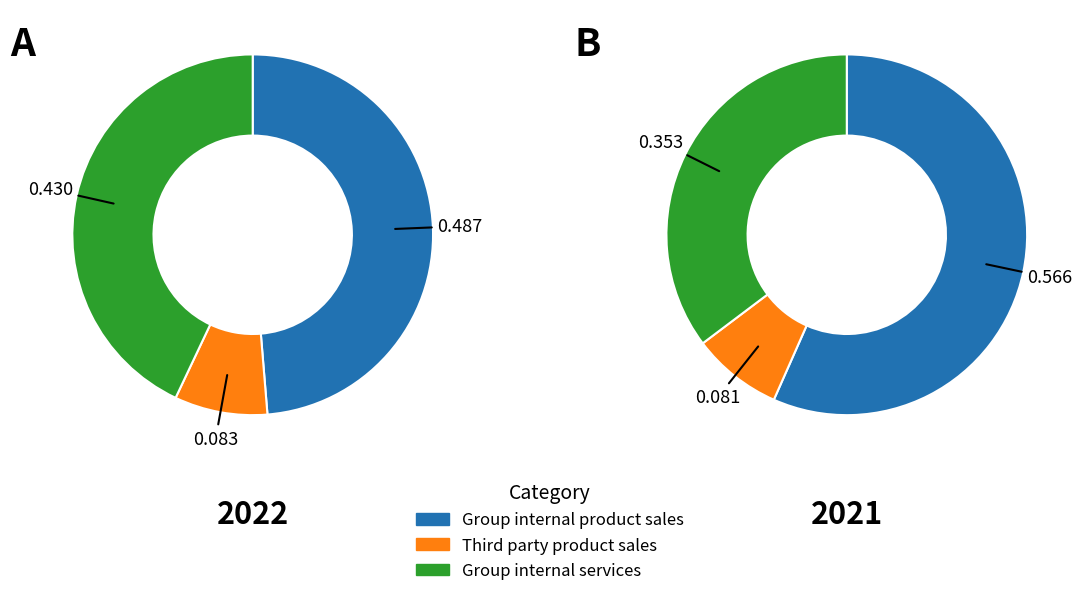

To the nearest percent, what is the difference between the values_2021 and 2 slice percentages?

35%